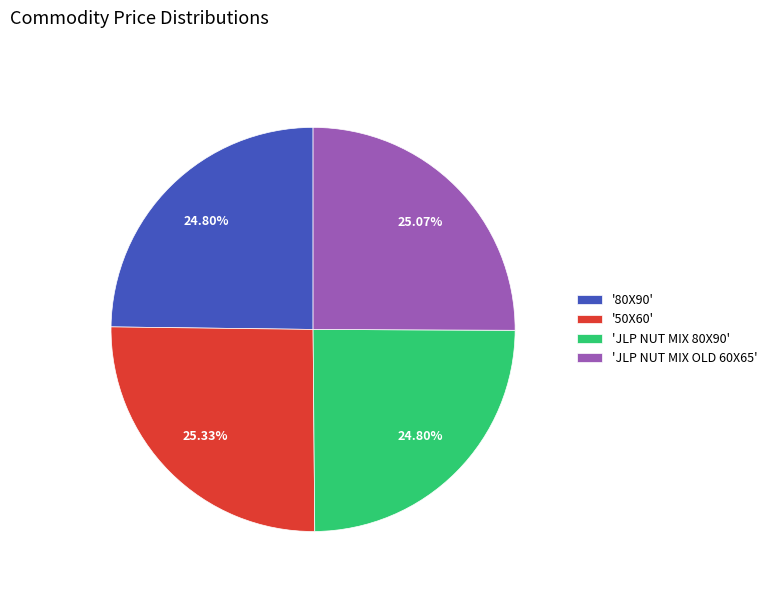

How many segments does this pie chart have?

4